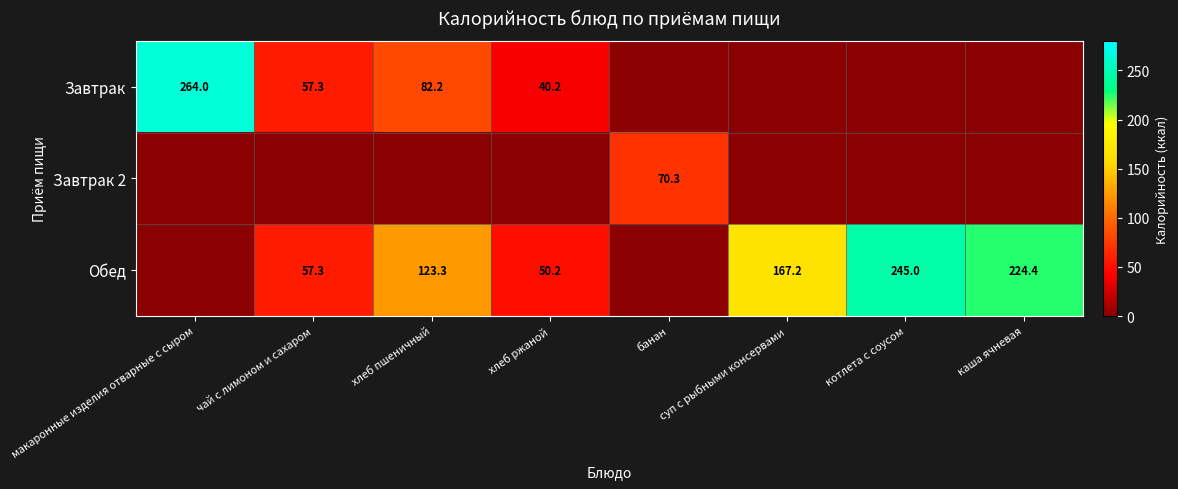

True or false: Обед has a value of 369.1 at каша ячневая.

False